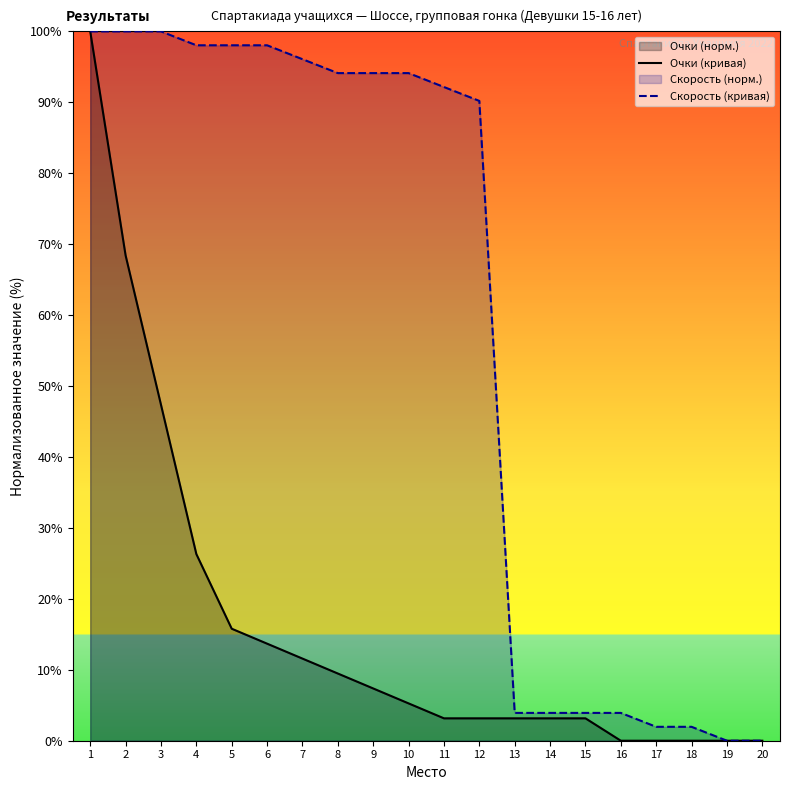

True or false: Скорость (кривая) and Очки (кривая) cross at least once.

False